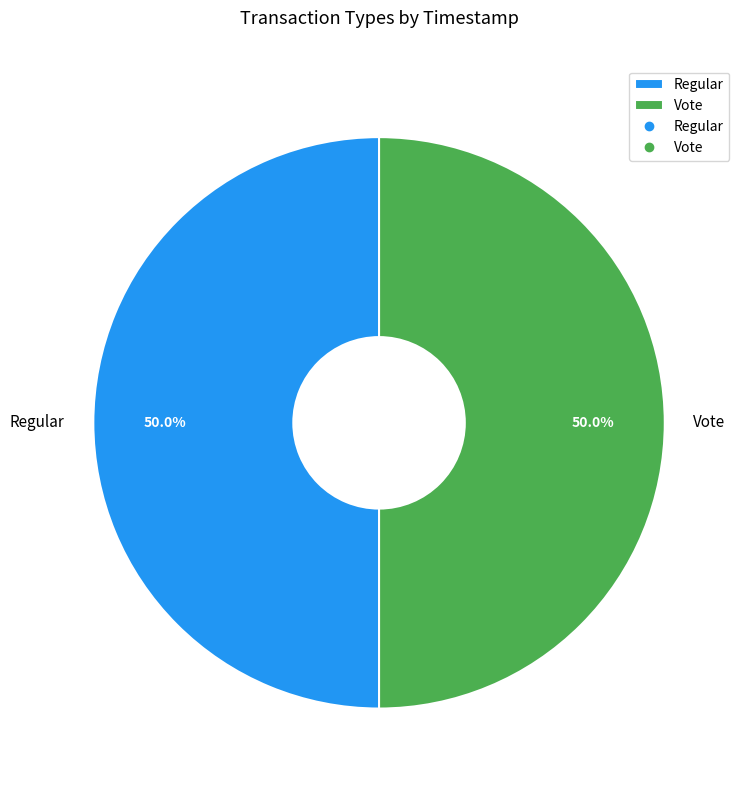

What percentage is NOT represented by Regular?

50.0%